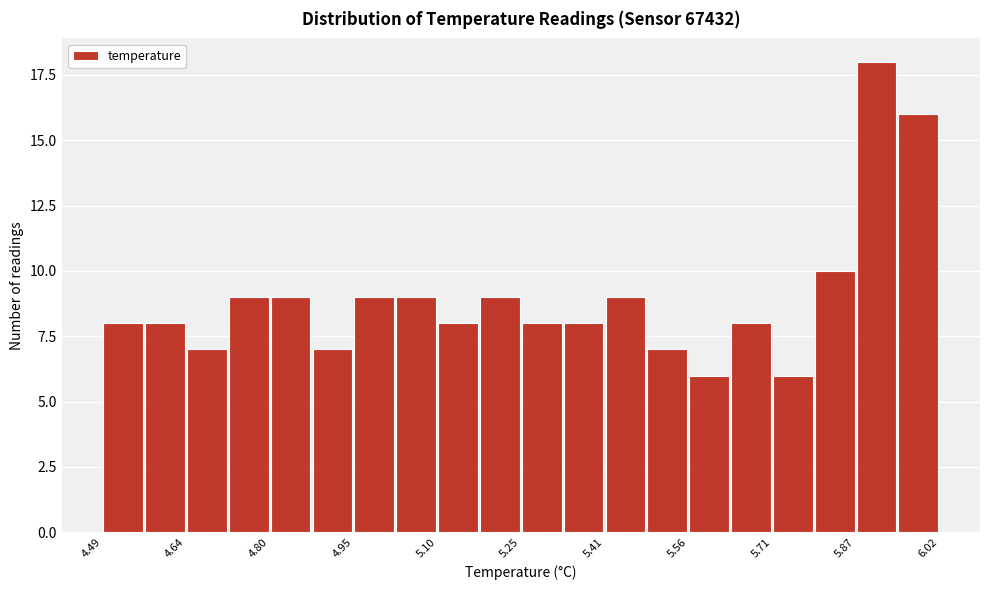

Around what value on the x-axis is the tallest bar? Give the approximate position of its centre, as read against the axis.

5.90